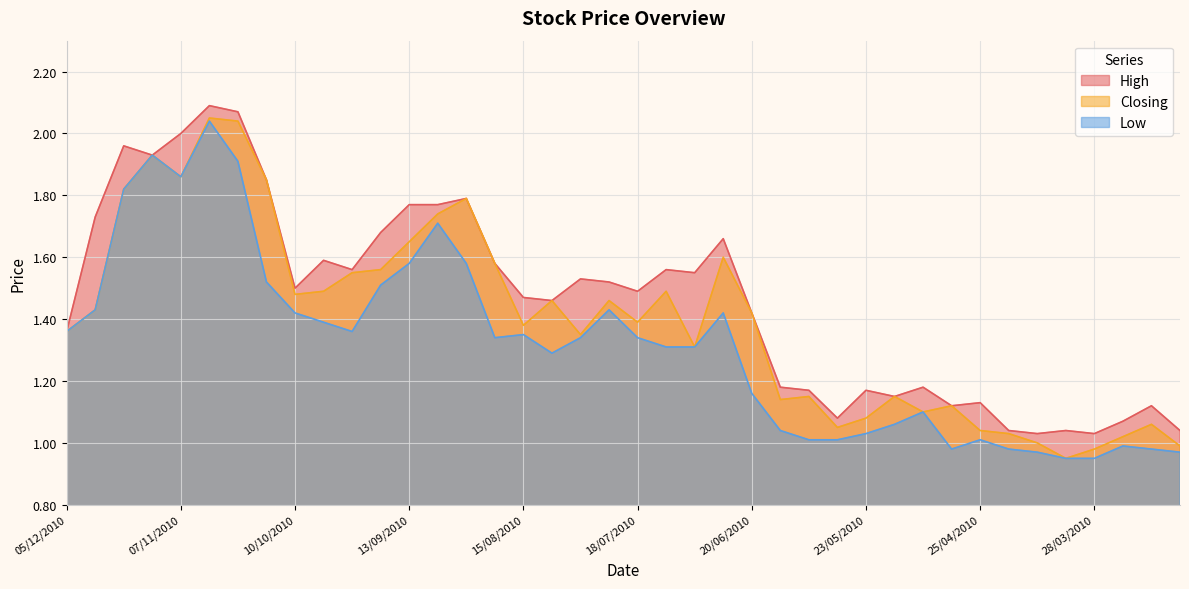

True or false: Closing and High intersect in this chart.

False